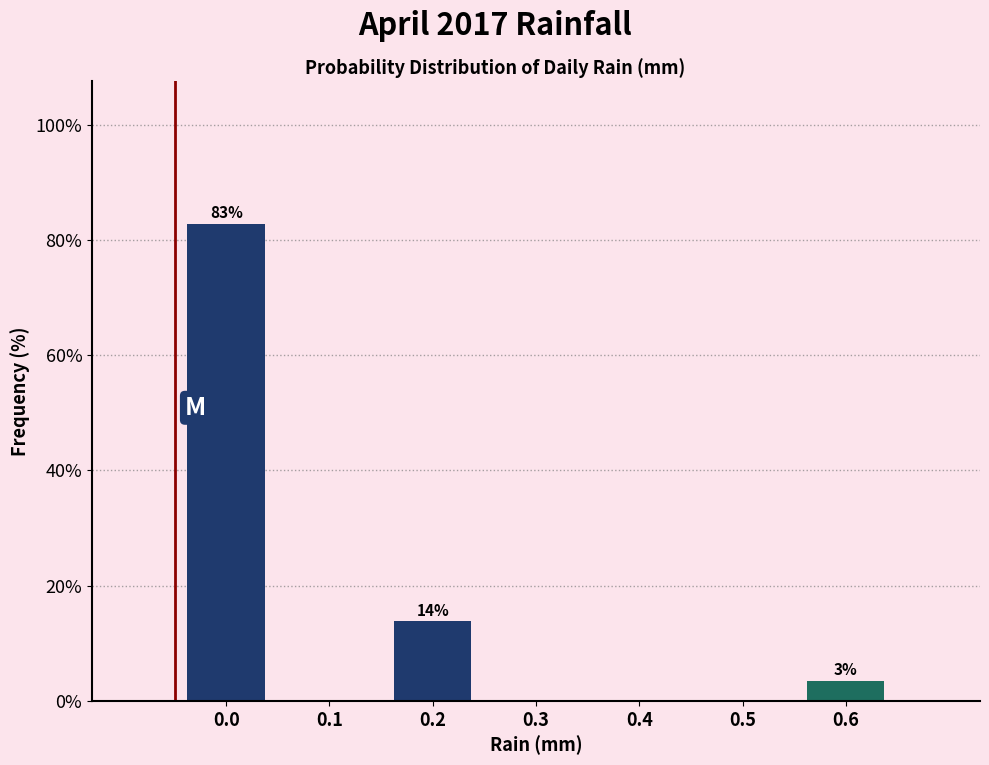

Reading right to left, transcribe all the data shown in this chart.

0.6=3.4	0.5=0.0	0.4=0.0	0.3=0.0	0.2=13.8	0.1=0.0	0.0=82.8